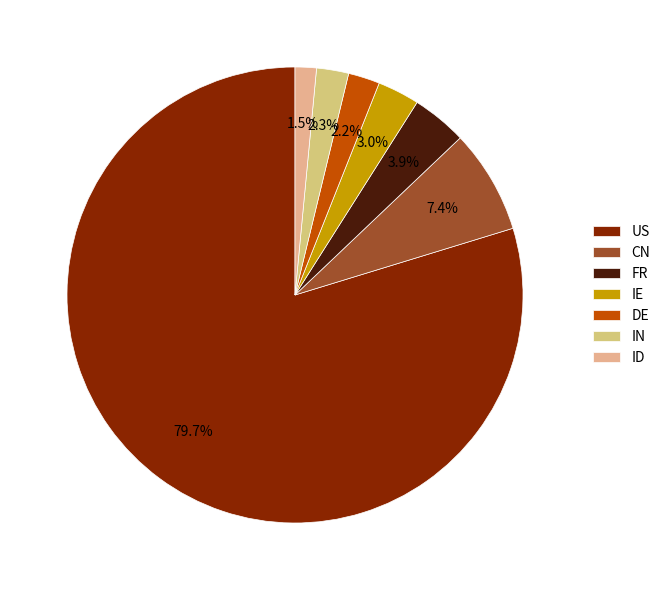

Is there any slice that represents more than half of the pie?

Yes